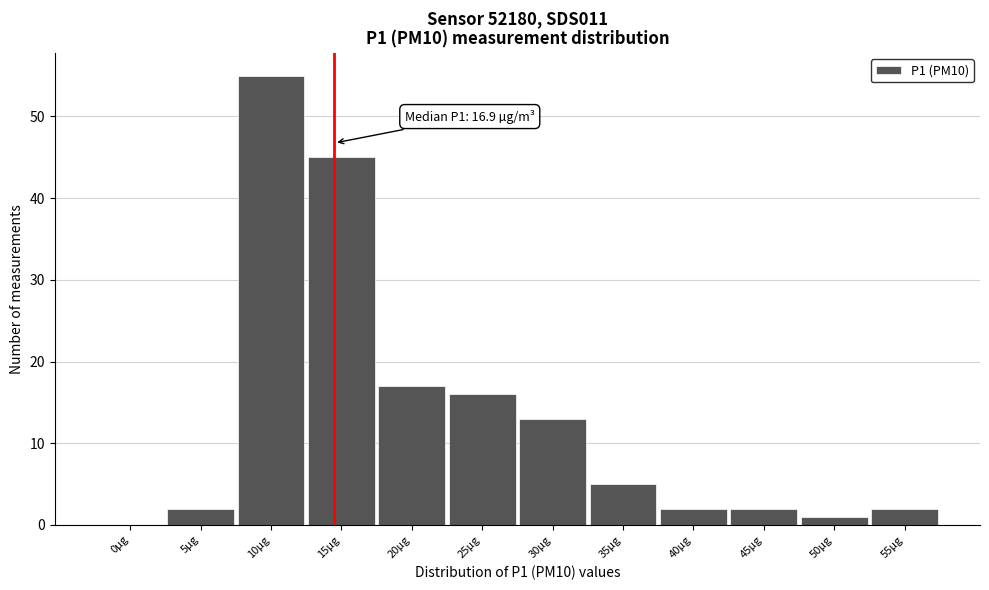

Reading left to right, transcribe all the data shown in this chart.

0µg=0	5µg=2	10µg=55	15µg=45	20µg=17	25µg=16	30µg=13	35µg=5	40µg=2	45µg=2	50µg=1	55µg=2